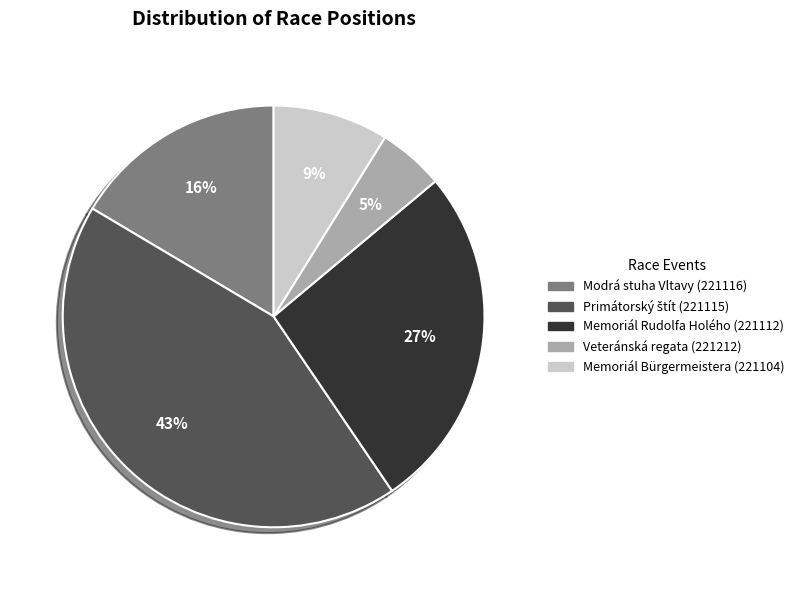

What is the smallest slice in the pie chart?

Veteránská regata (221212)